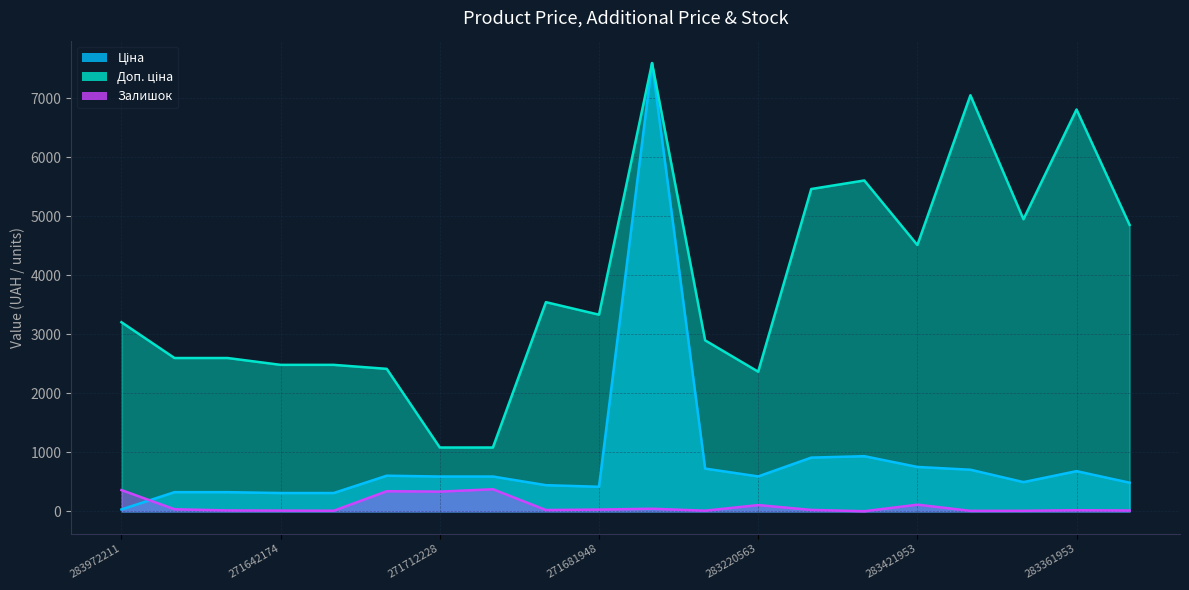

What is the sum of all Ціна values?

17821.7